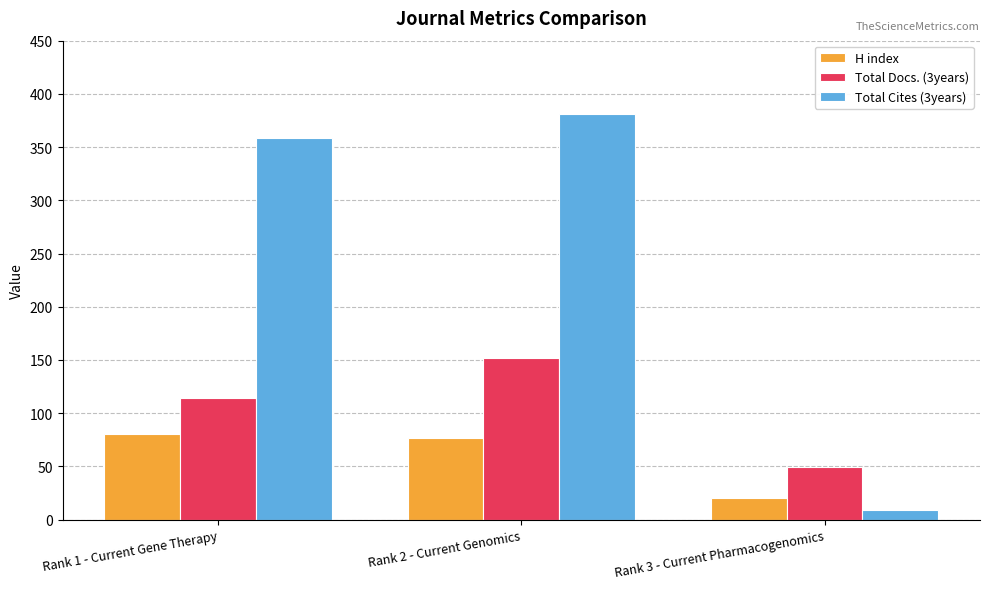

List the series in order of their peak value, lowest first.

H index, Total Docs. (3years), Total Cites (3years)